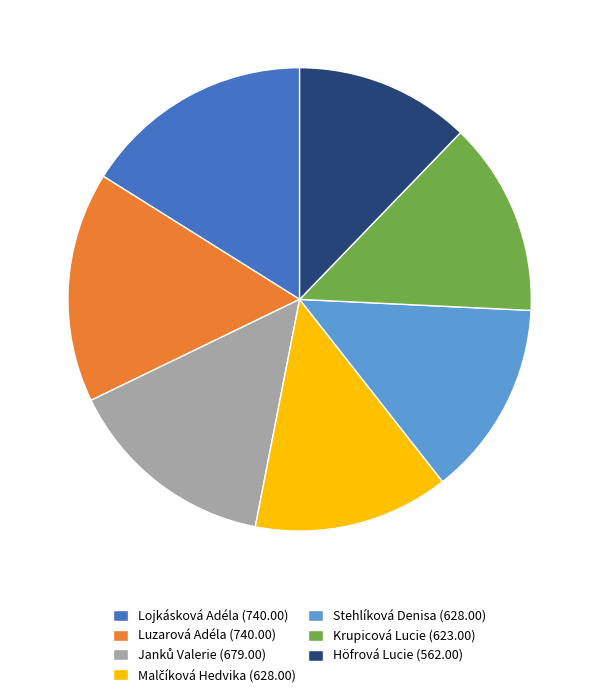

Which slice is the smallest?

Höfrová Lucie